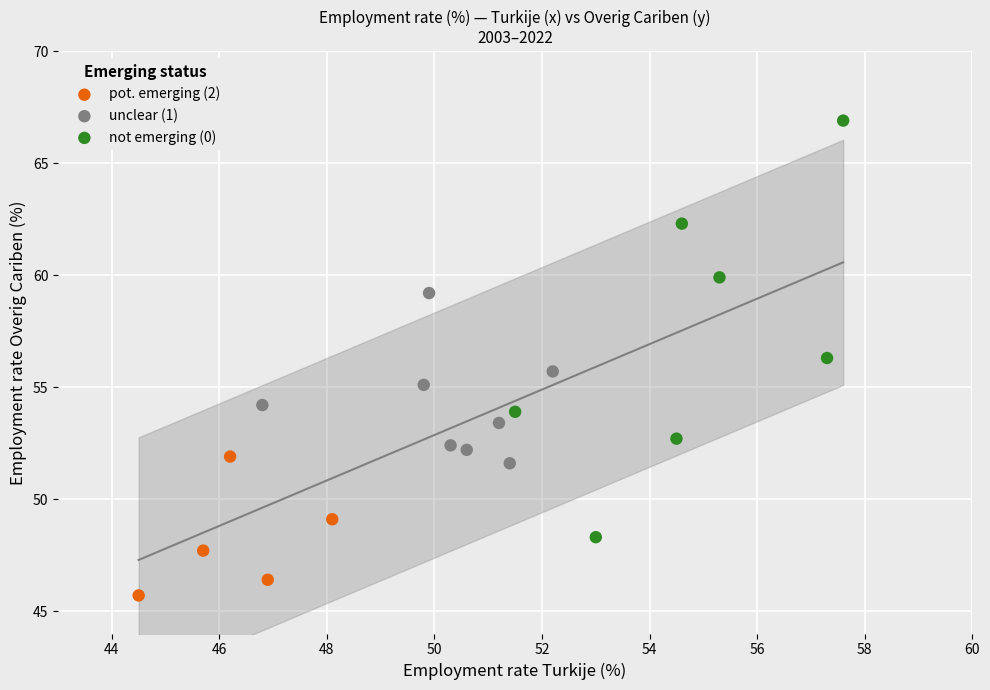

Which series contains the lowest Y value?

pot. emerging (2)